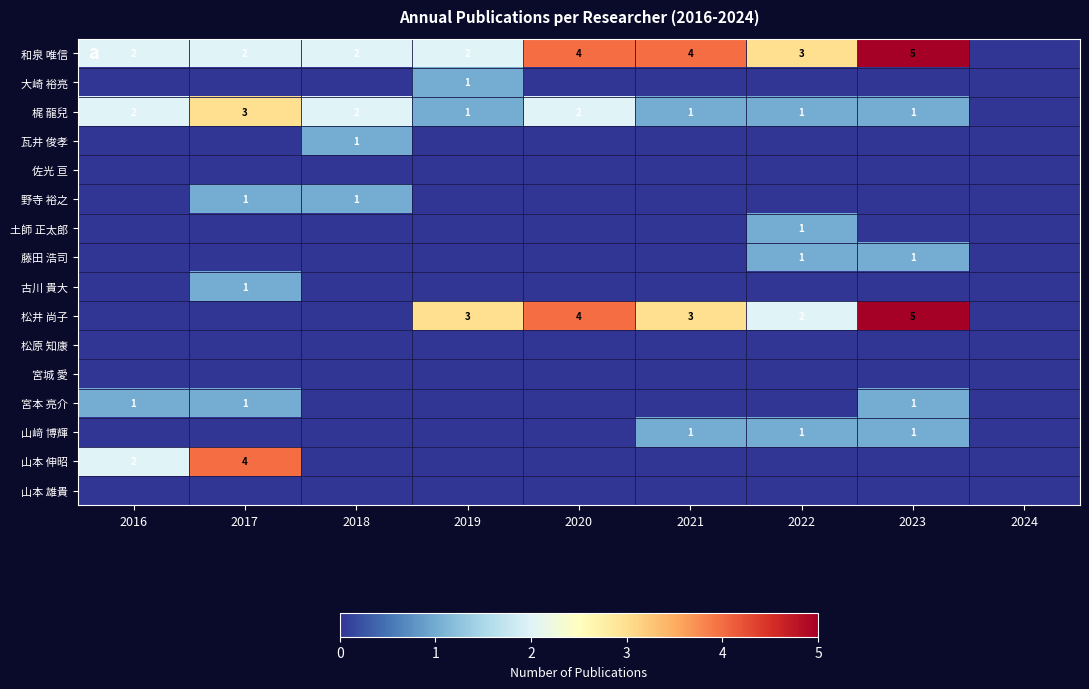

Is it true that 山﨑 博輝 equals 1 at 2022?

True